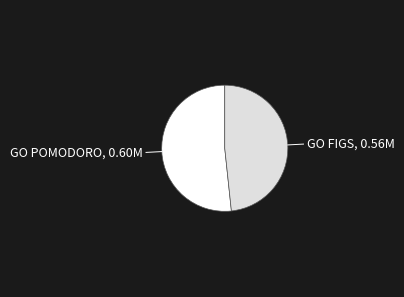

How many slices are in this pie chart?

2